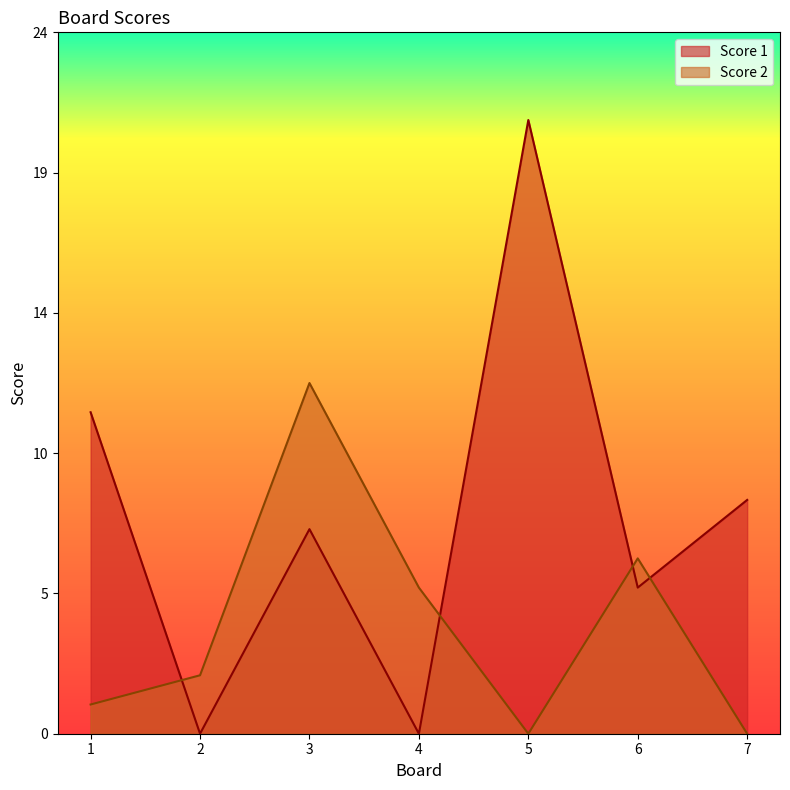

Which series ends up on top after the final intersection of Score 2 and Score 1?

Score 1